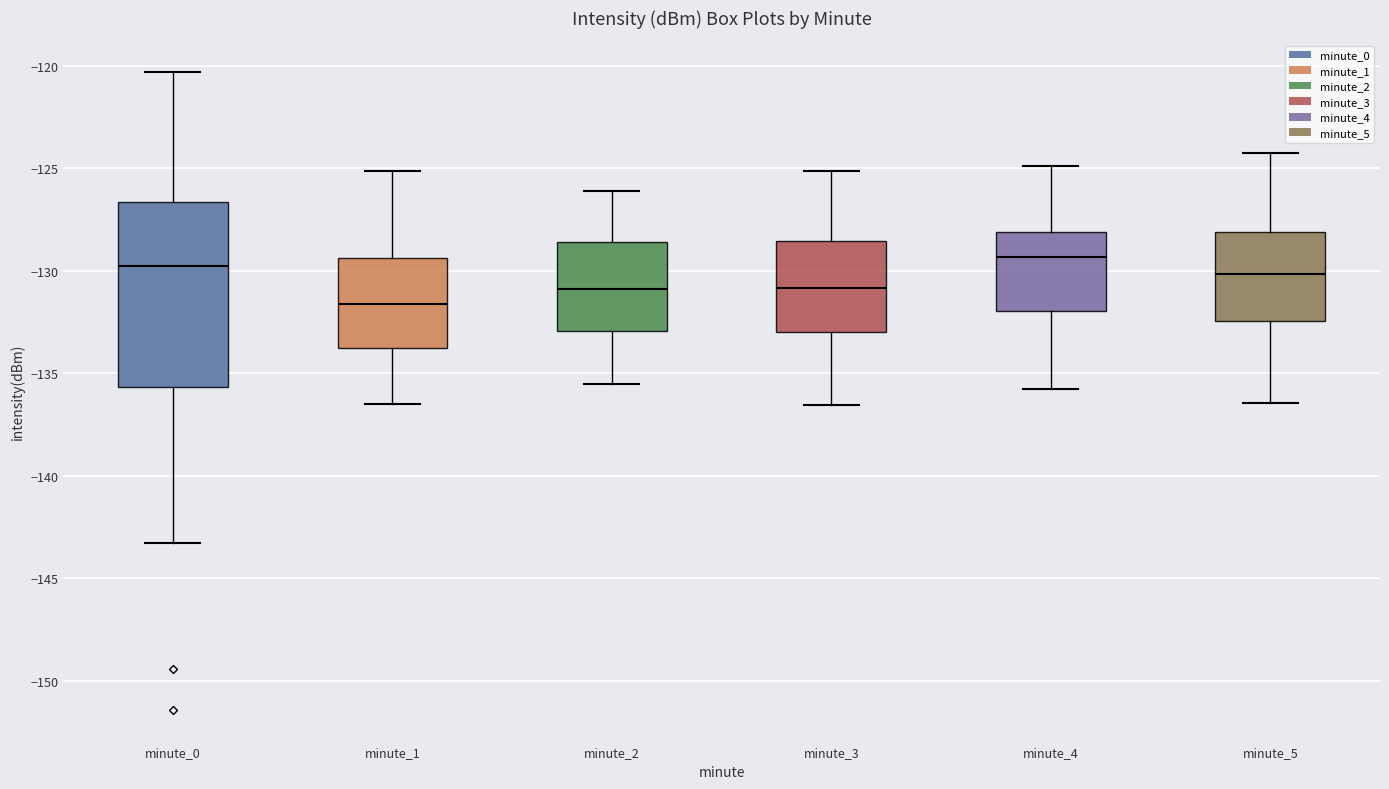

Reading left to right, transcribe this box plot: for each box, give where its median line is, the range the box spans, and where its two whiskers end, as read against the y-axis. The values are not printed on the chart, so give them approximately, as read against the axis.

minute_0: median -130.0, box -135.5 to -126.5, whiskers -143.5 to -120.5
minute_1: median -131.5, box -134.0 to -129.5, whiskers -136.5 to -125.0
minute_2: median -131.0, box -133.0 to -128.5, whiskers -135.5 to -126.0
minute_3: median -131.0, box -133.0 to -128.5, whiskers -136.5 to -125.0
minute_4: median -129.5, box -132.0 to -128.0, whiskers -136.0 to -125.0
minute_5: median -130.0, box -132.5 to -128.0, whiskers -136.5 to -124.0